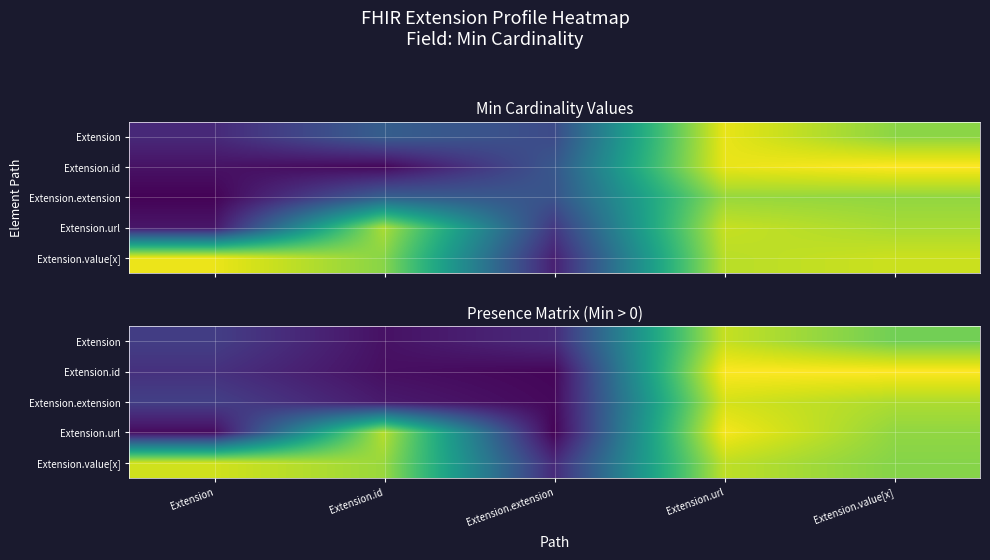

Which series has the largest range (max minus min)?

Extension.id